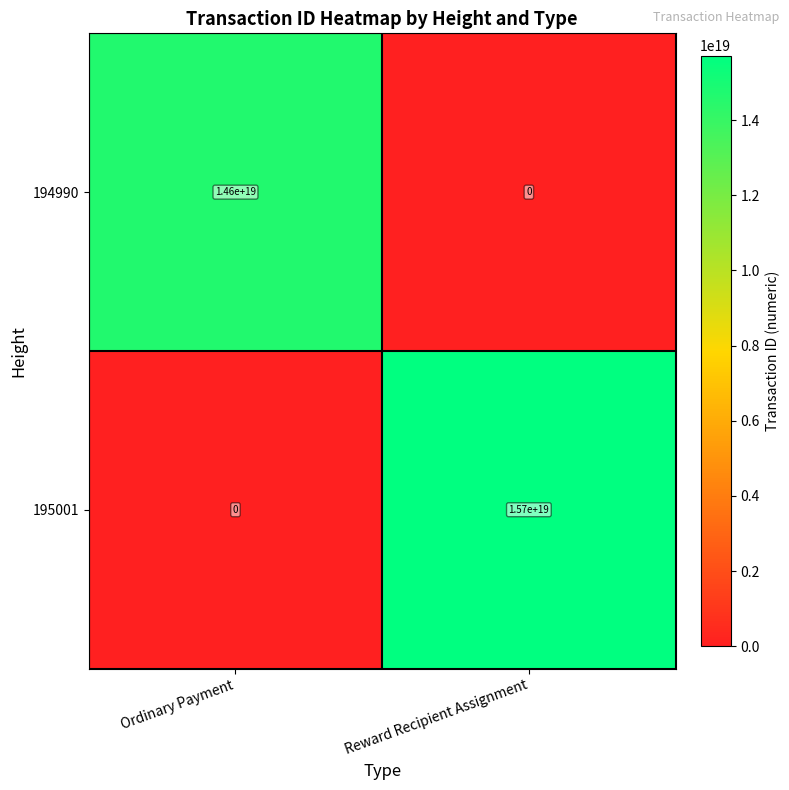

Which series changed the most between Ordinary Payment and Reward Recipient Assignment?

195001